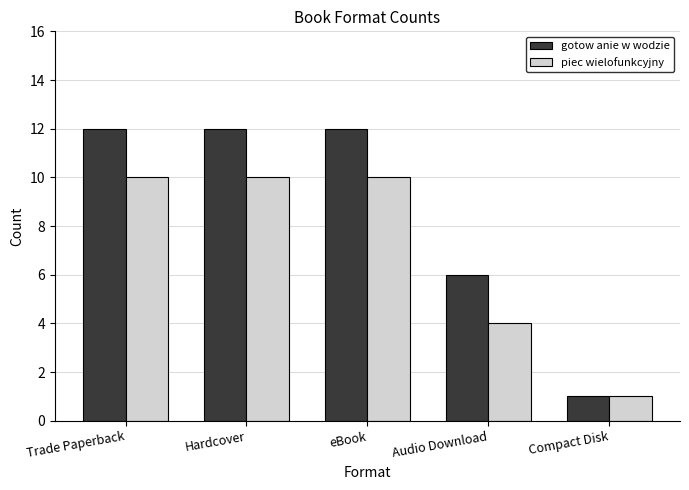

What is the difference between the piec wielofunkcyjny values at Audio Download and Hardcover?

6